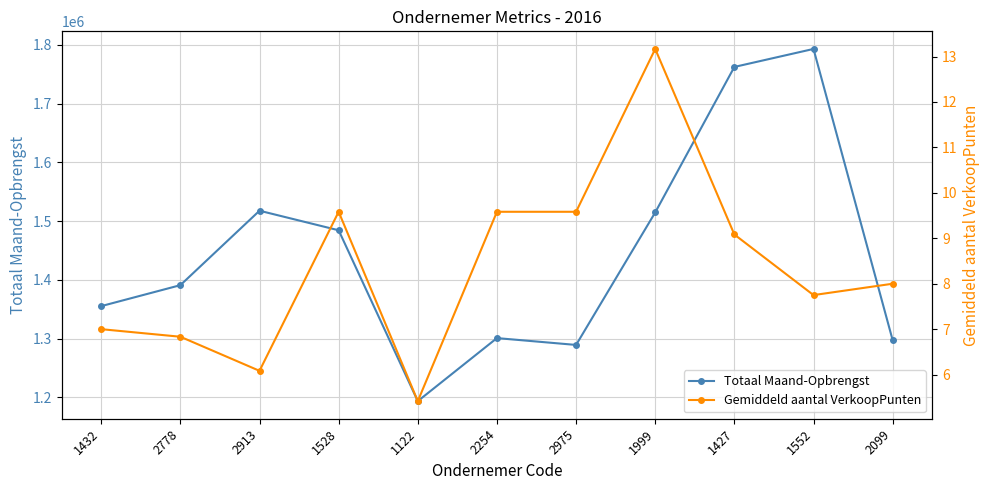

True or false: Gemiddeld aantal VerkoopPunten has more than 2 points higher than both neighbors.

False